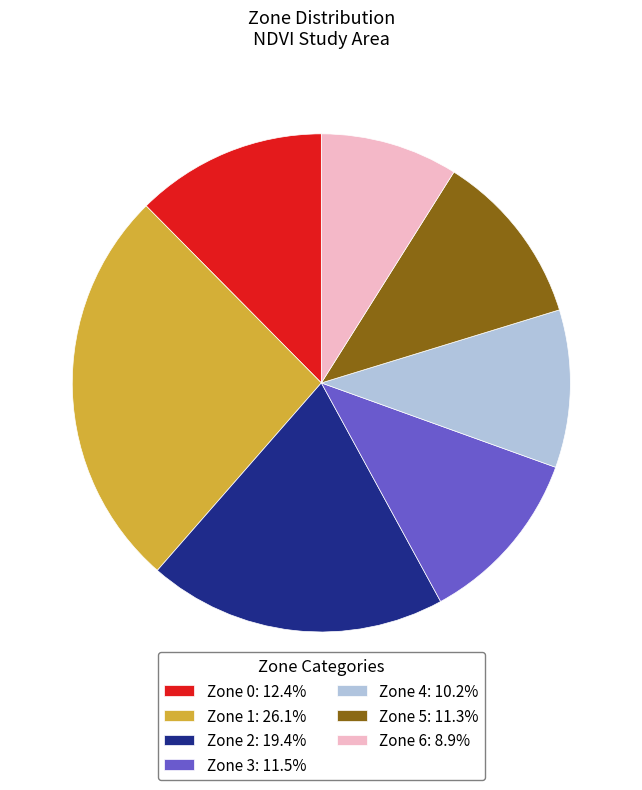

Is the sum of Zone 2: 19.4% and Zone 3: 11.5% greater than half?

No